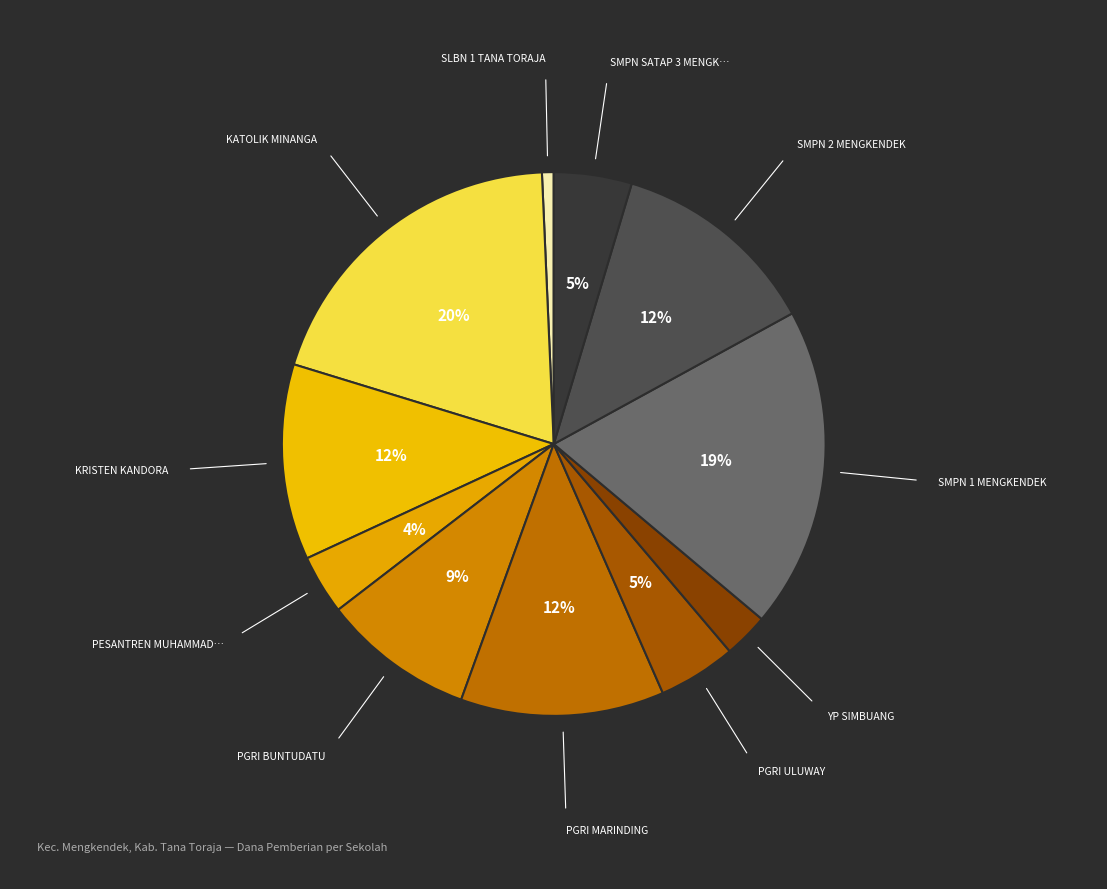

Rank the categories by value from highest to lowest.

UPT SMP KATOLIK MINANGA, UPT SMPN 1 MENGKENDEK, UPT SMPN 2 MENGKENDEK, UPT SMP PGRI MARINDING, UPT SMP KRISTEN KANDORA, UPT SMP PGRI BUNTUDATU, UPT SMP PGRI ULUWAY, UPT SMPN SATAP 3 MENGKENDEK, UPT SMP PESANTREN MUHAMMADIYAH, UPT SMP YP SIMBUANG, SLBN 1 TANA TORAJA